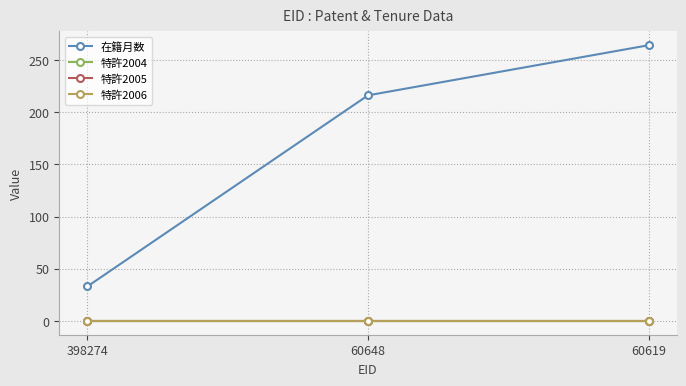

Between 60648 and 60619, which series saw the biggest shift?

在籍月数